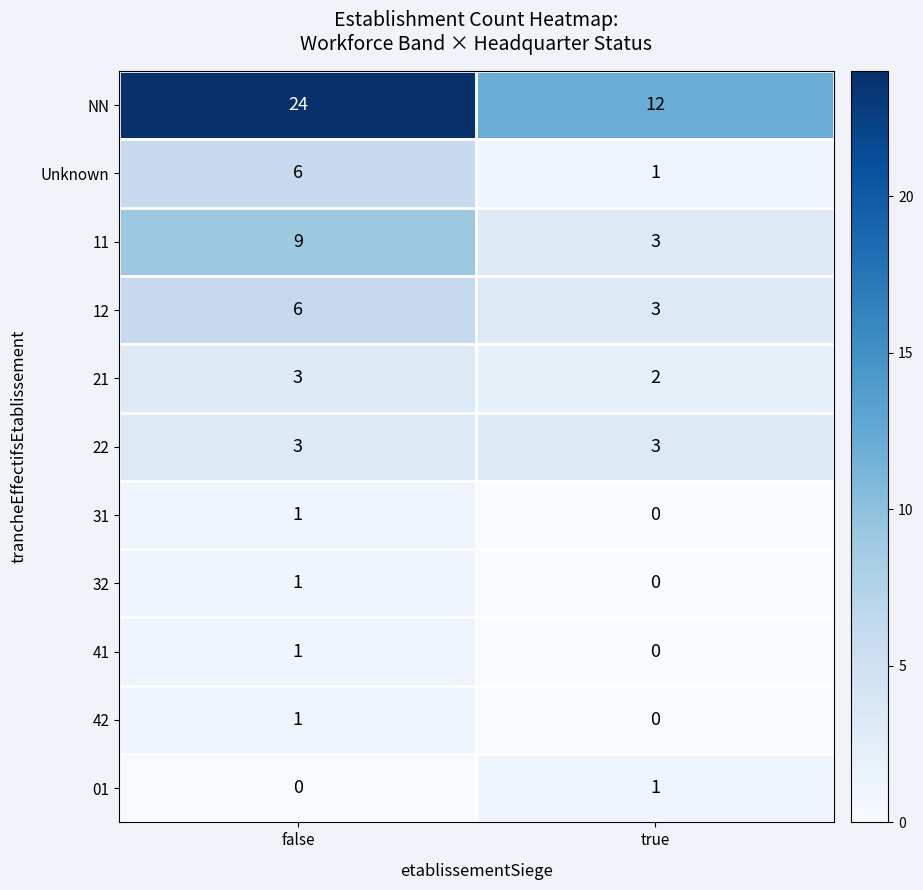

Reading left to right, transcribe all the data shown in this chart.

NN: 24	12
Unknown: 6	1
11: 9	3
12: 6	3
21: 3	2
22: 3	3
31: 1	0
32: 1	0
41: 1	0
42: 1	0
01: 0	1